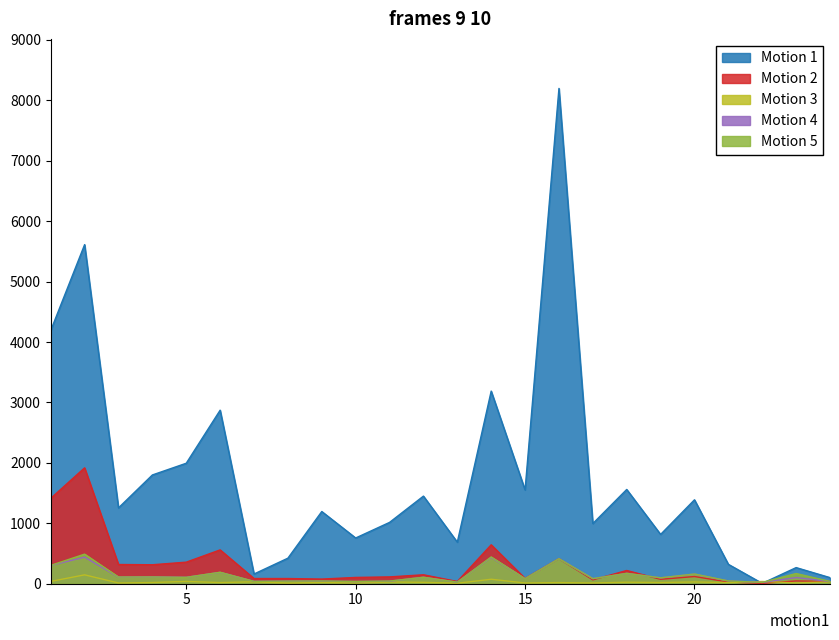

How many lines are shown in the chart?

5